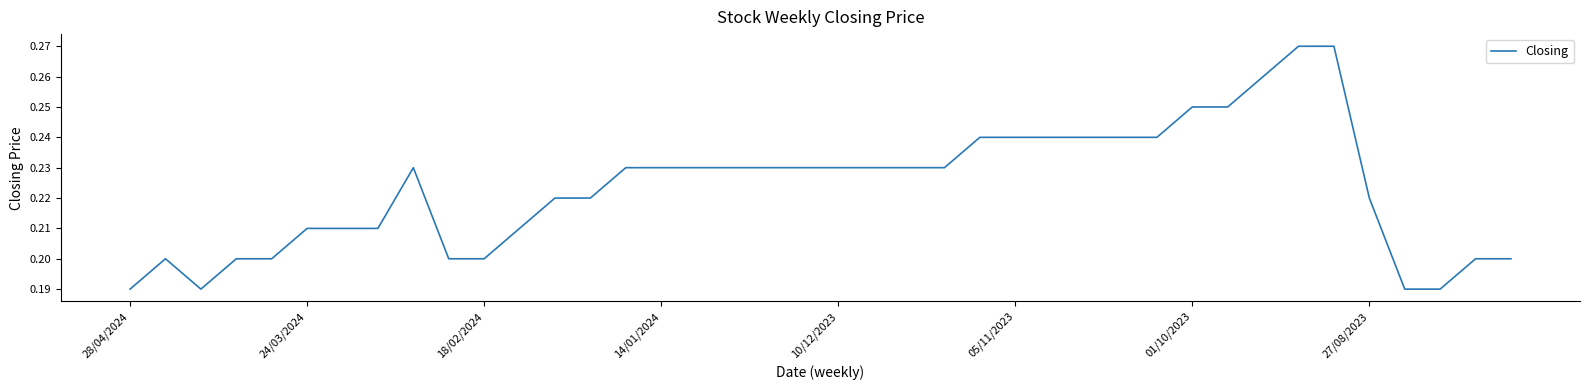

What is the value of the 26th point from the left?

0.2